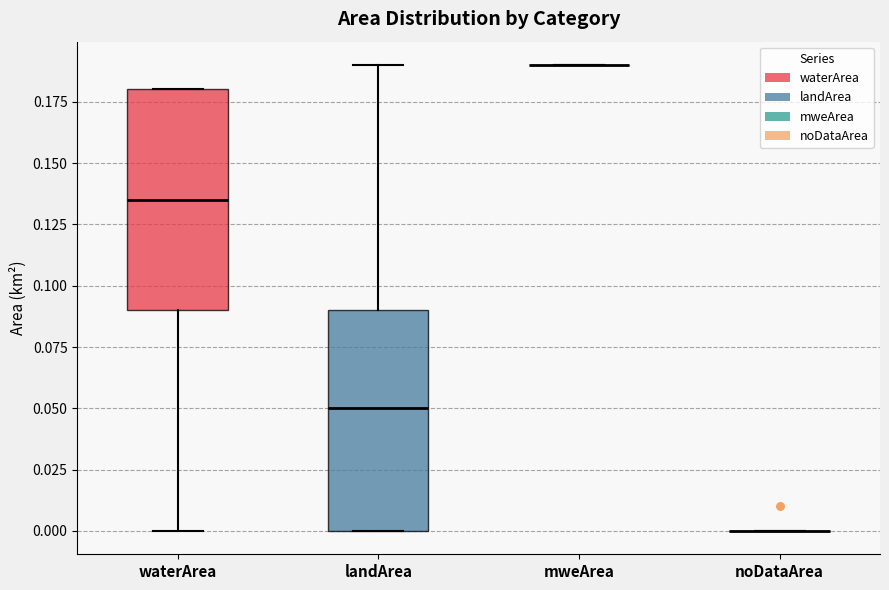

Where does the median line of the box for landArea sit on the y-axis? The values are not printed on the chart, so give them approximately, as read against the axis.

0.050